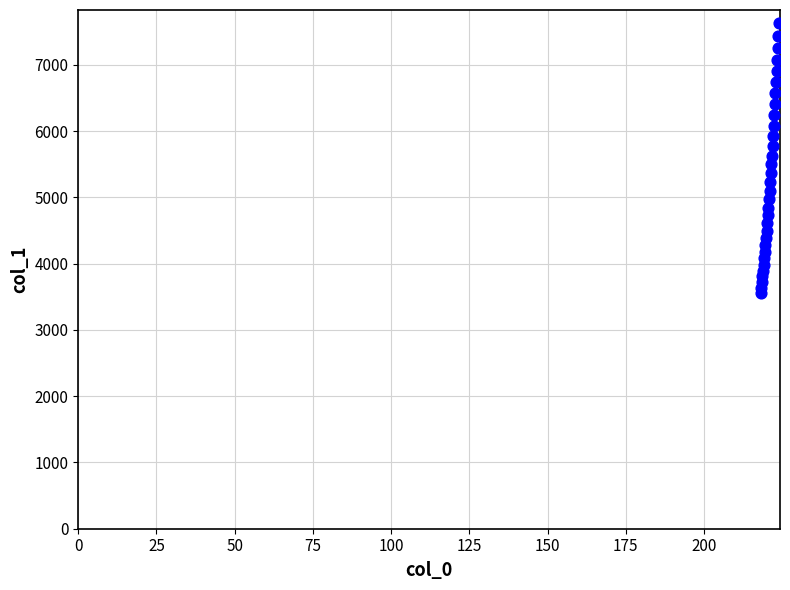

What is the range of X values (max minus min)?

5.9